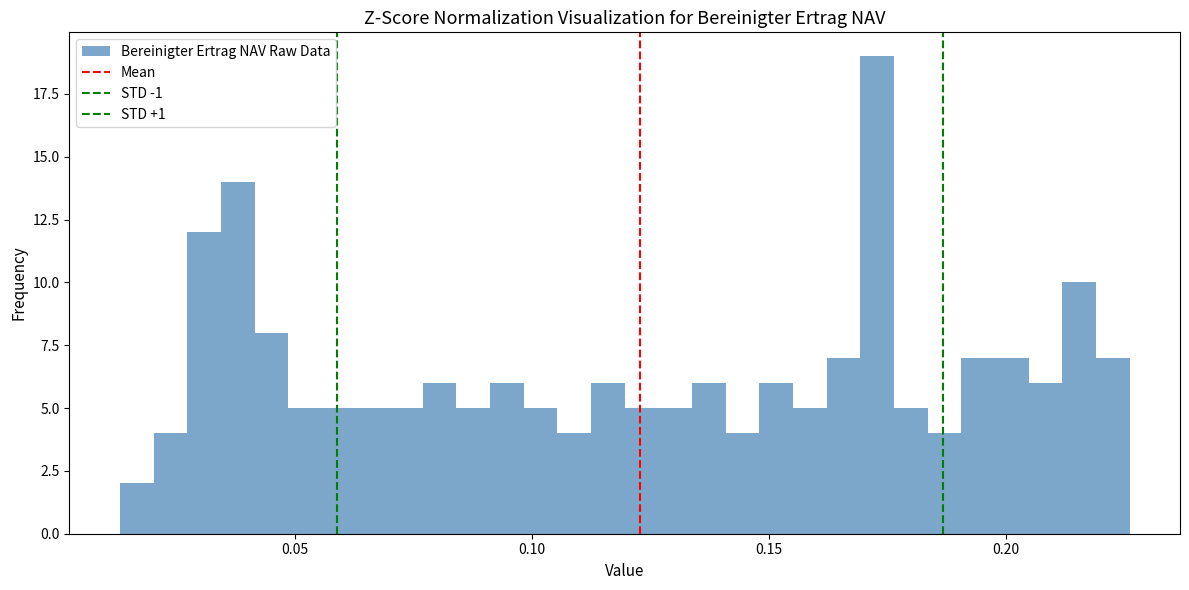

Read against the x-axis, roughly where is the centre of the tallest bar?

0.175